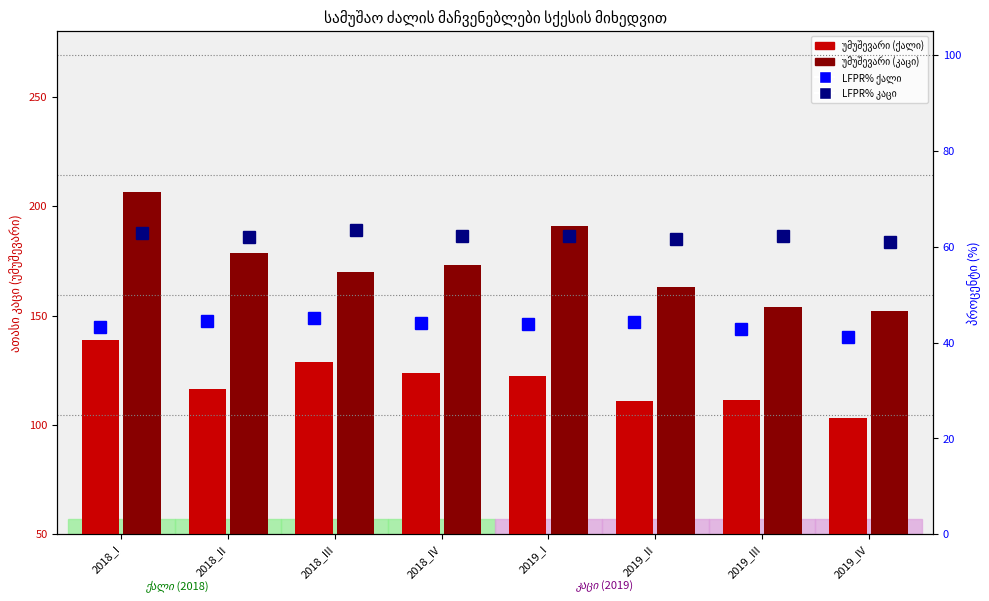

At 2019_IV, list the series in order from largest to smallest.

უმუშევარი (კაცი), უმუშევარი (ქალი), კაცი LFPR%, ქალი LFPR%